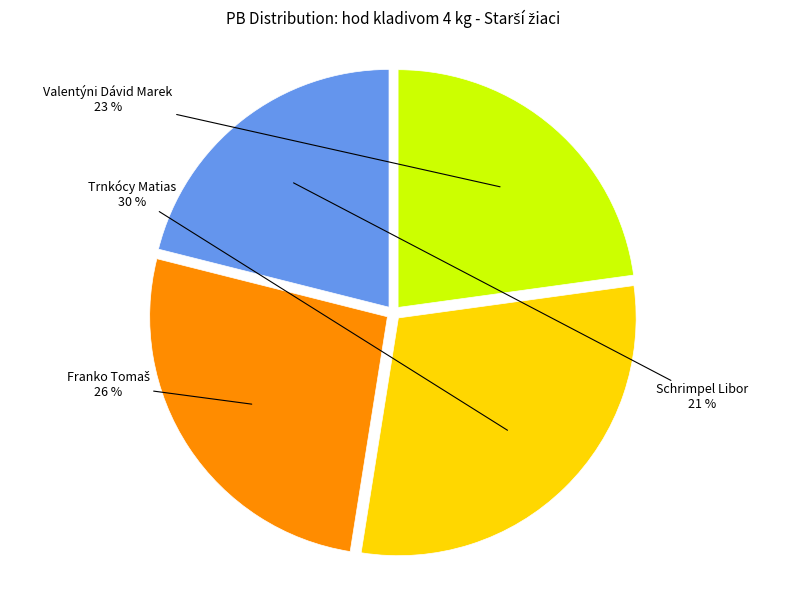

How many slices are in this pie chart?

4